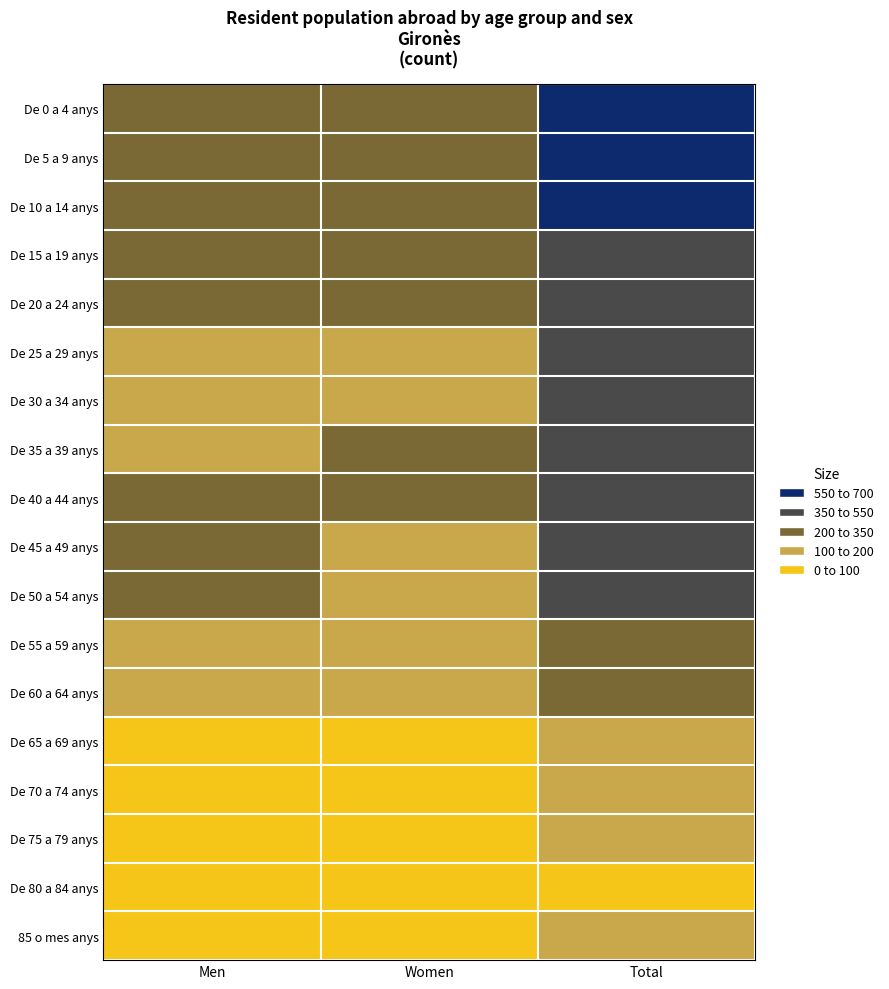

Which series has the largest total across all categories?

De 5 a 9 anys